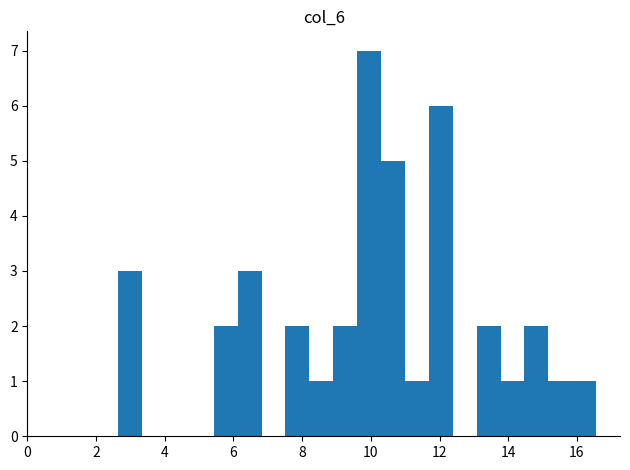

Read against the x-axis, roughly where is the centre of the tallest bar?

10.0